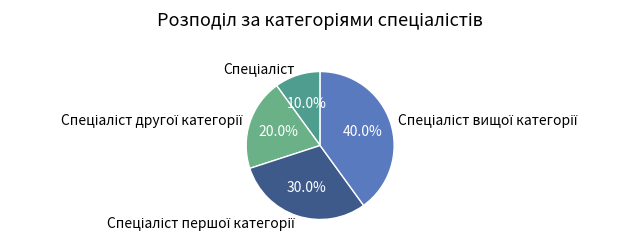

How many segments does this pie chart have?

4